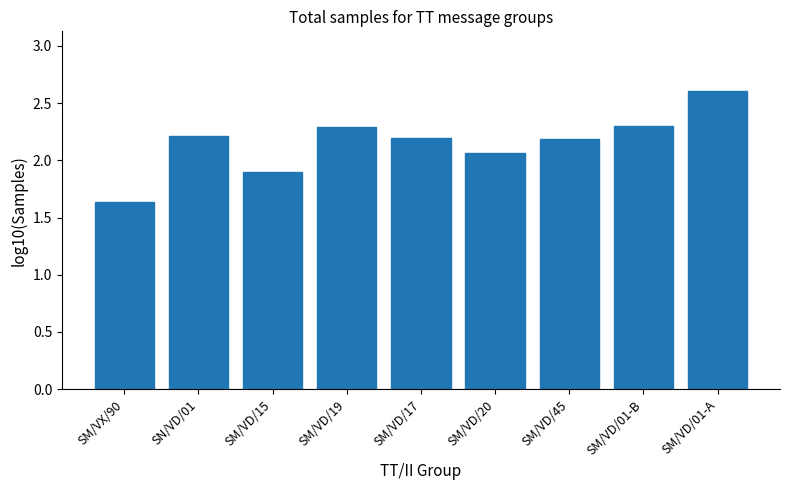

The value at SM/VD/20 is 3.6. True or false?

False